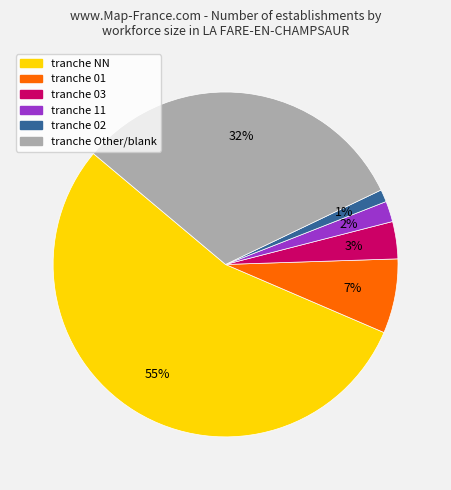

Does any single category account for the majority?

Yes